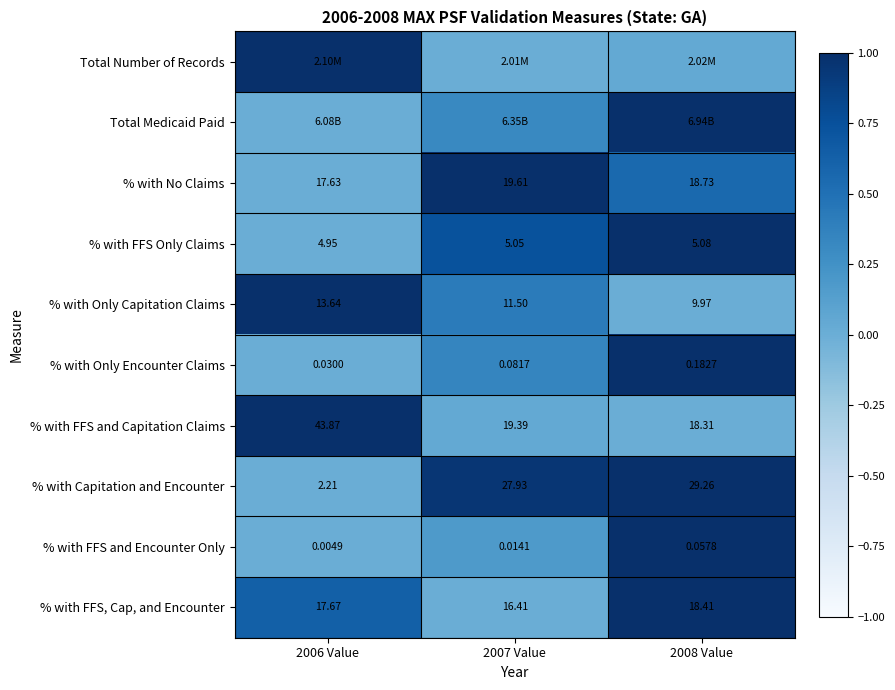

Is the value of % with Only Encounter Claims at 2007 Value greater than the value of % with FFS, Cap, and Encounter at 2008 Value?

No